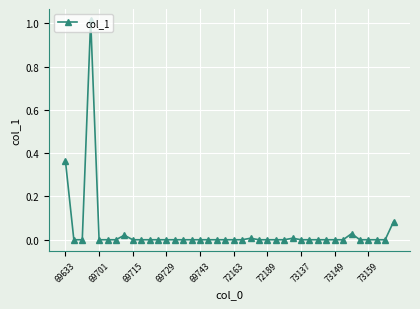

What is the sum of all values?

1.5